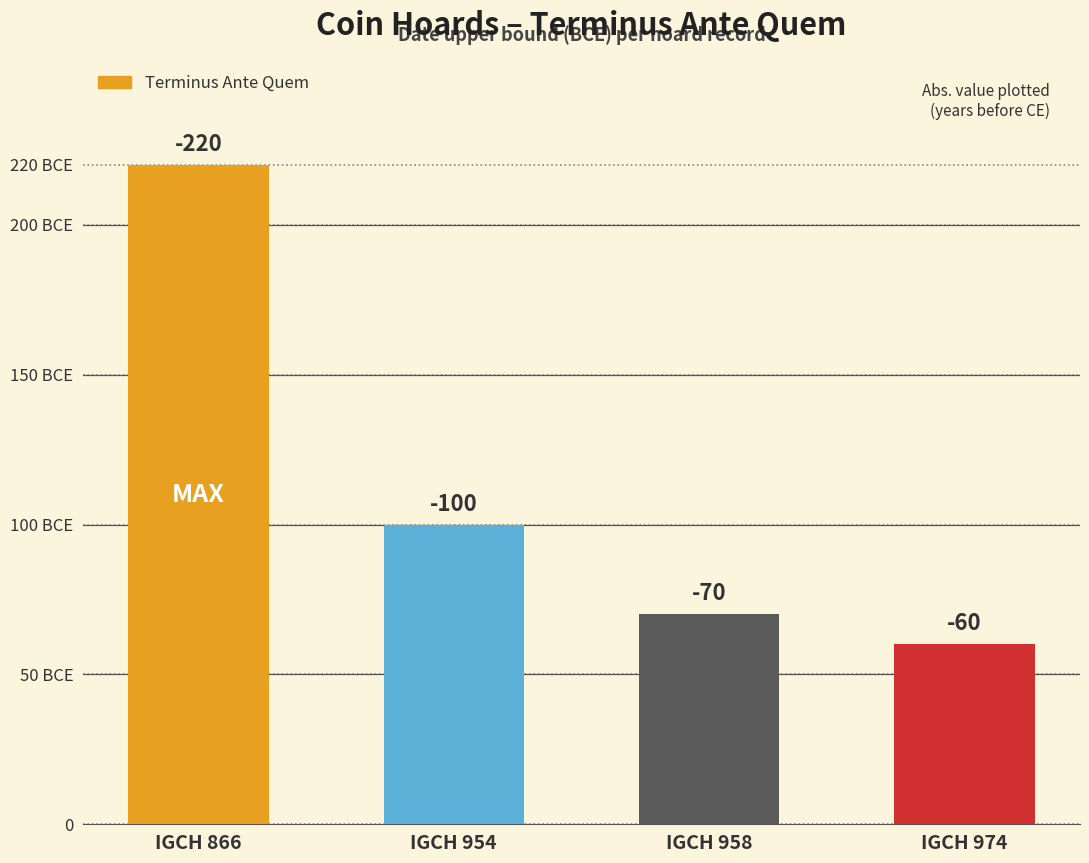

Are the bars grouped side by side (vs. stacked)?

No